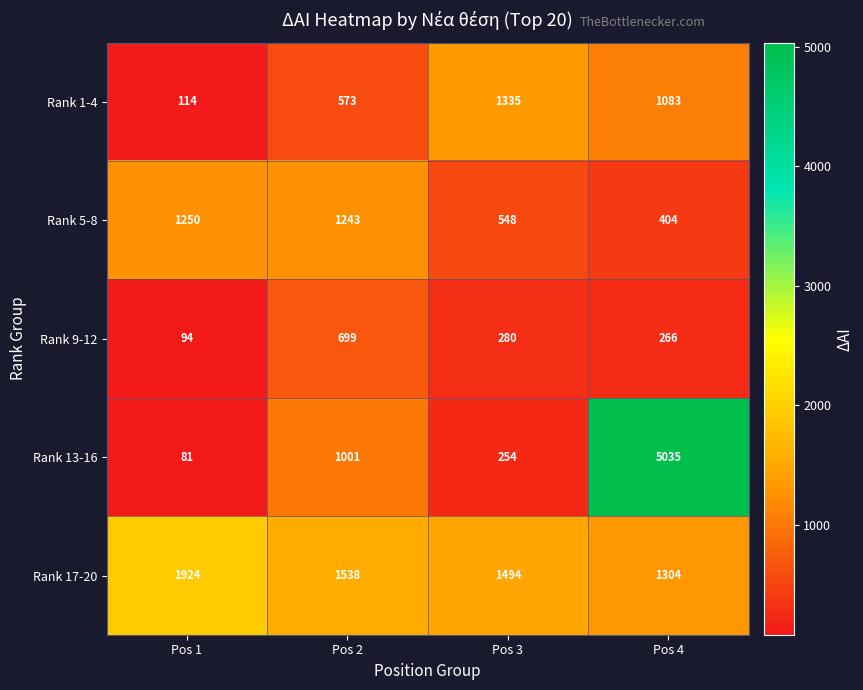

True or false: Rank 13-16 has a value of 7105 at Pos 4.

False